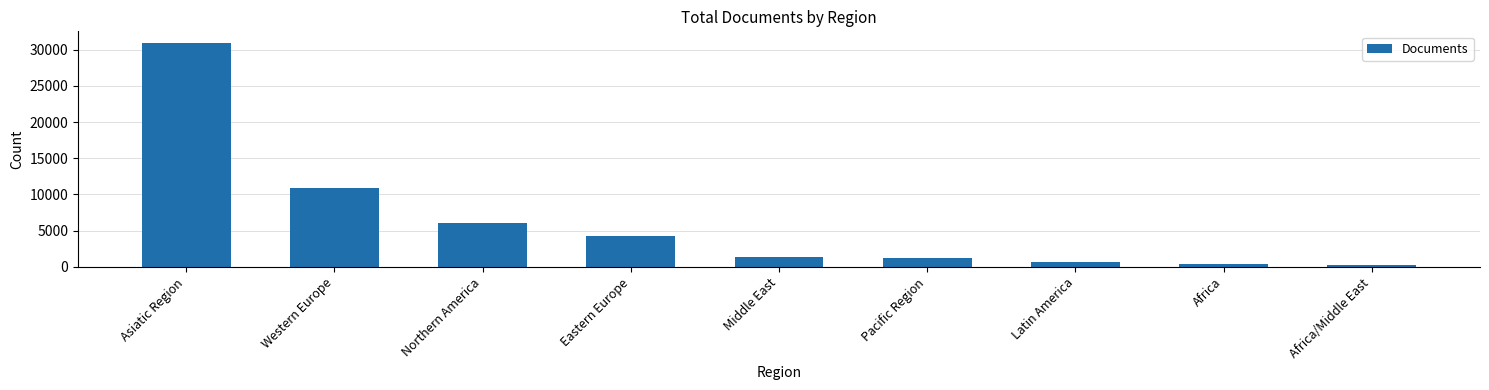

Approximately how many times larger is the value at Latin America compared to Middle East?

0.5